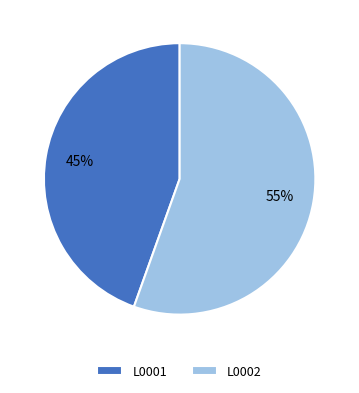

Rank the categories by value from highest to lowest.

L0002, L0001